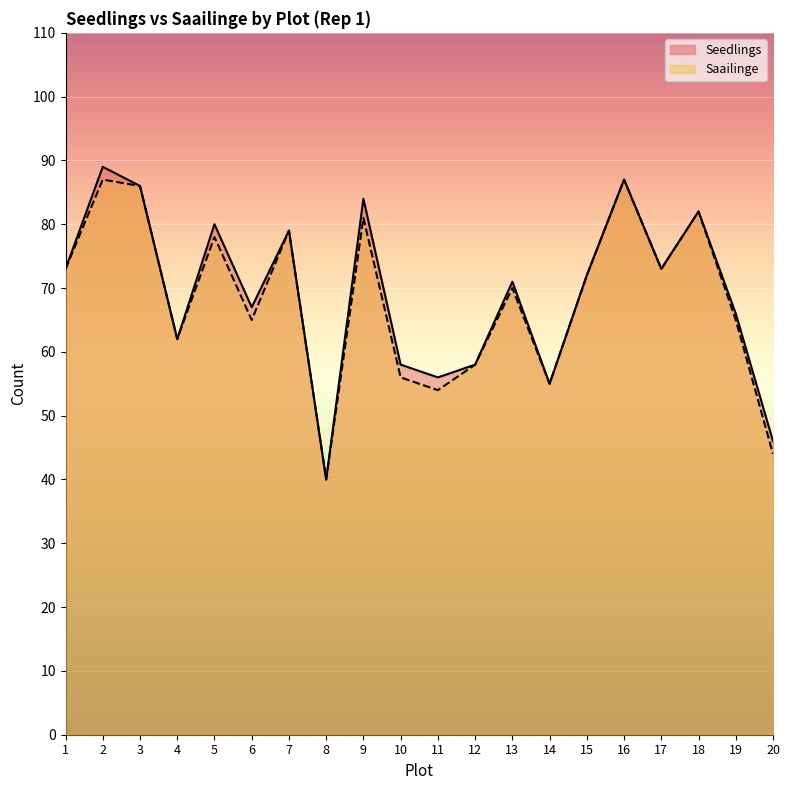

What is the highest value of the Saailinge series?

87